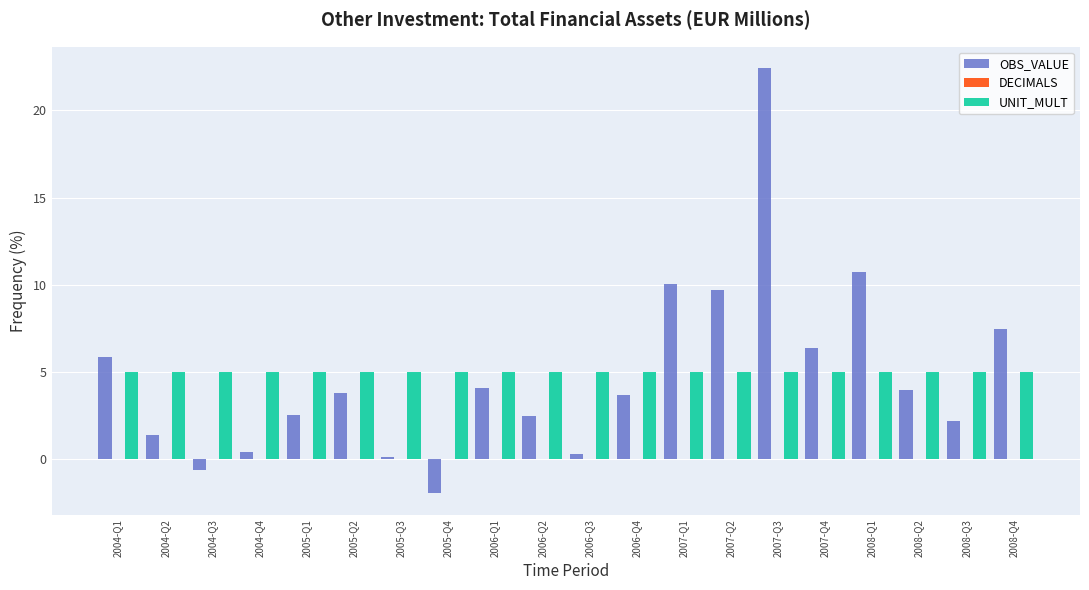

Is it true that UNIT_MULT equals 2.7 at 2005-Q3?

False